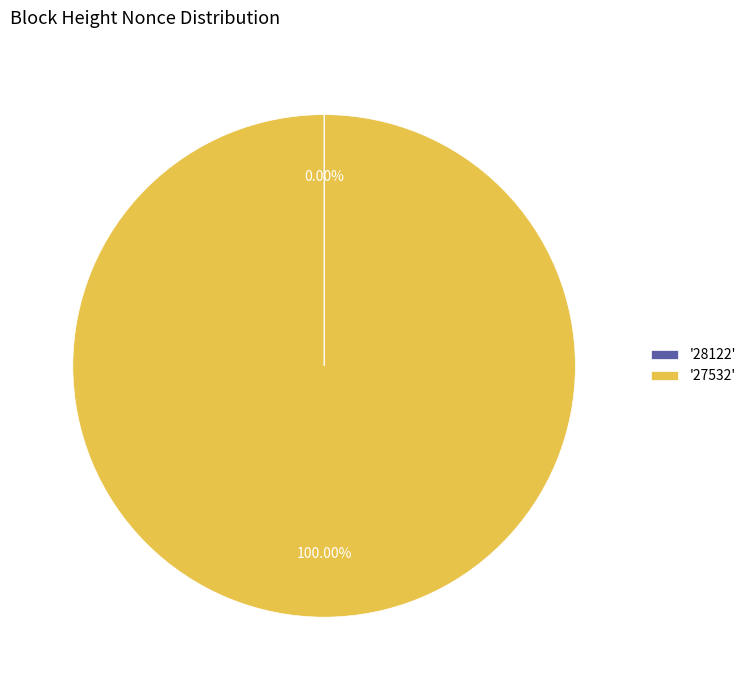

Is '27532' the majority of the pie?

Yes